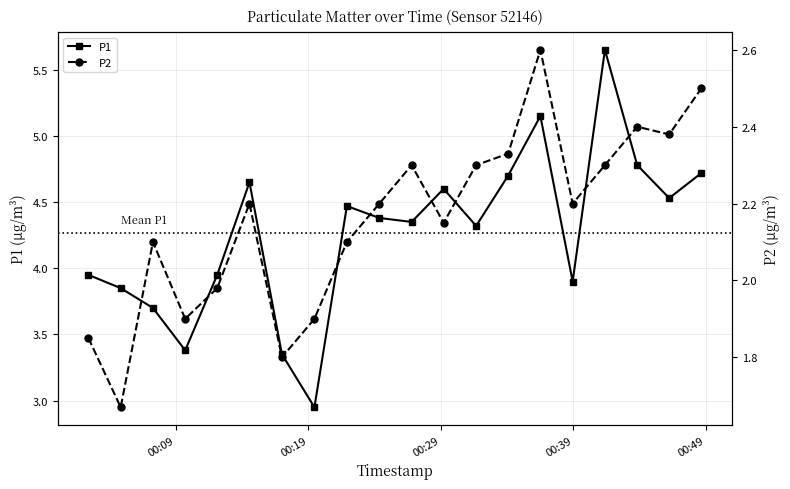

What is the minimum value for P1?

3.0